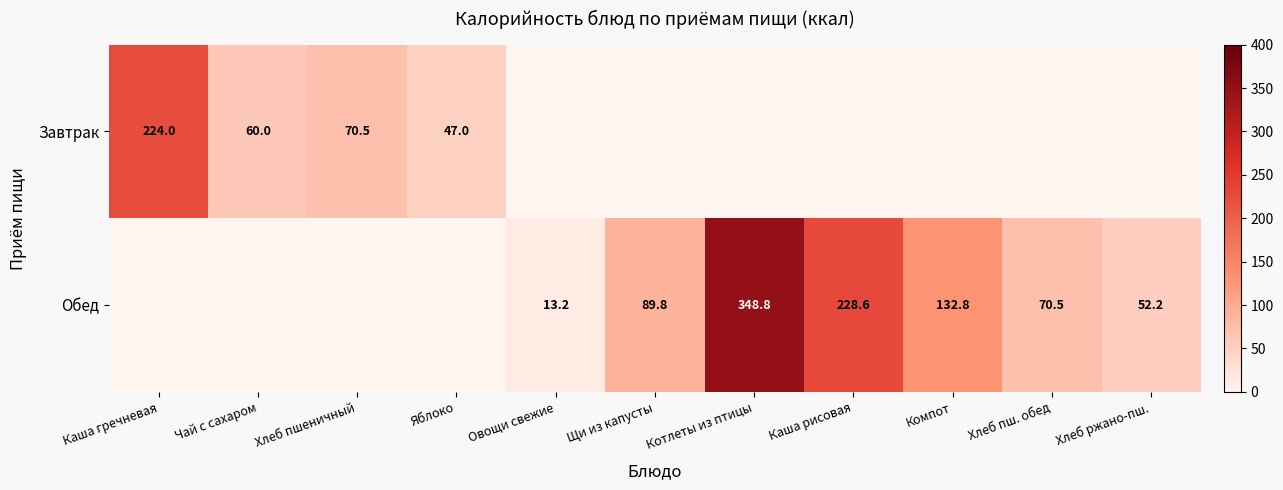

The value of Обед at Каша рисовая is 228.6. True or false?

True